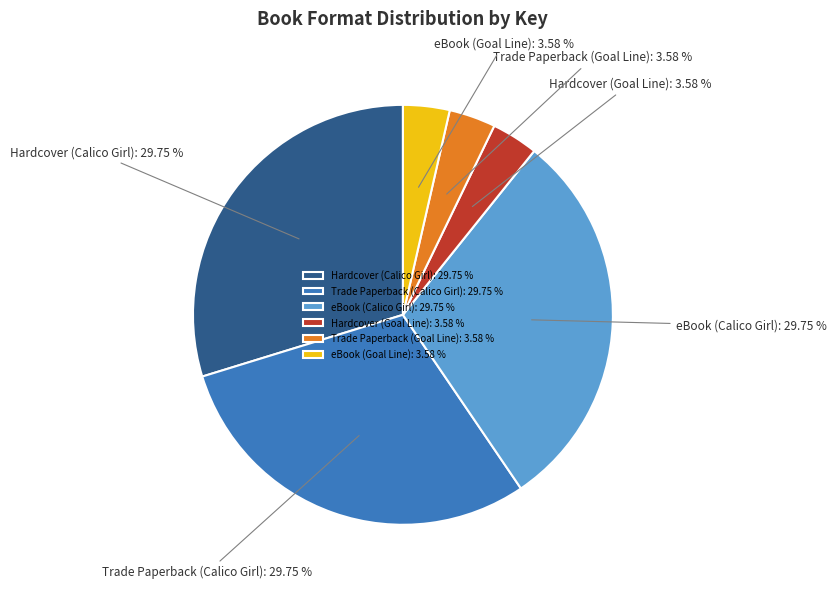

The eBook (Goal Line) slice represents 4% of the pie. True or false?

True